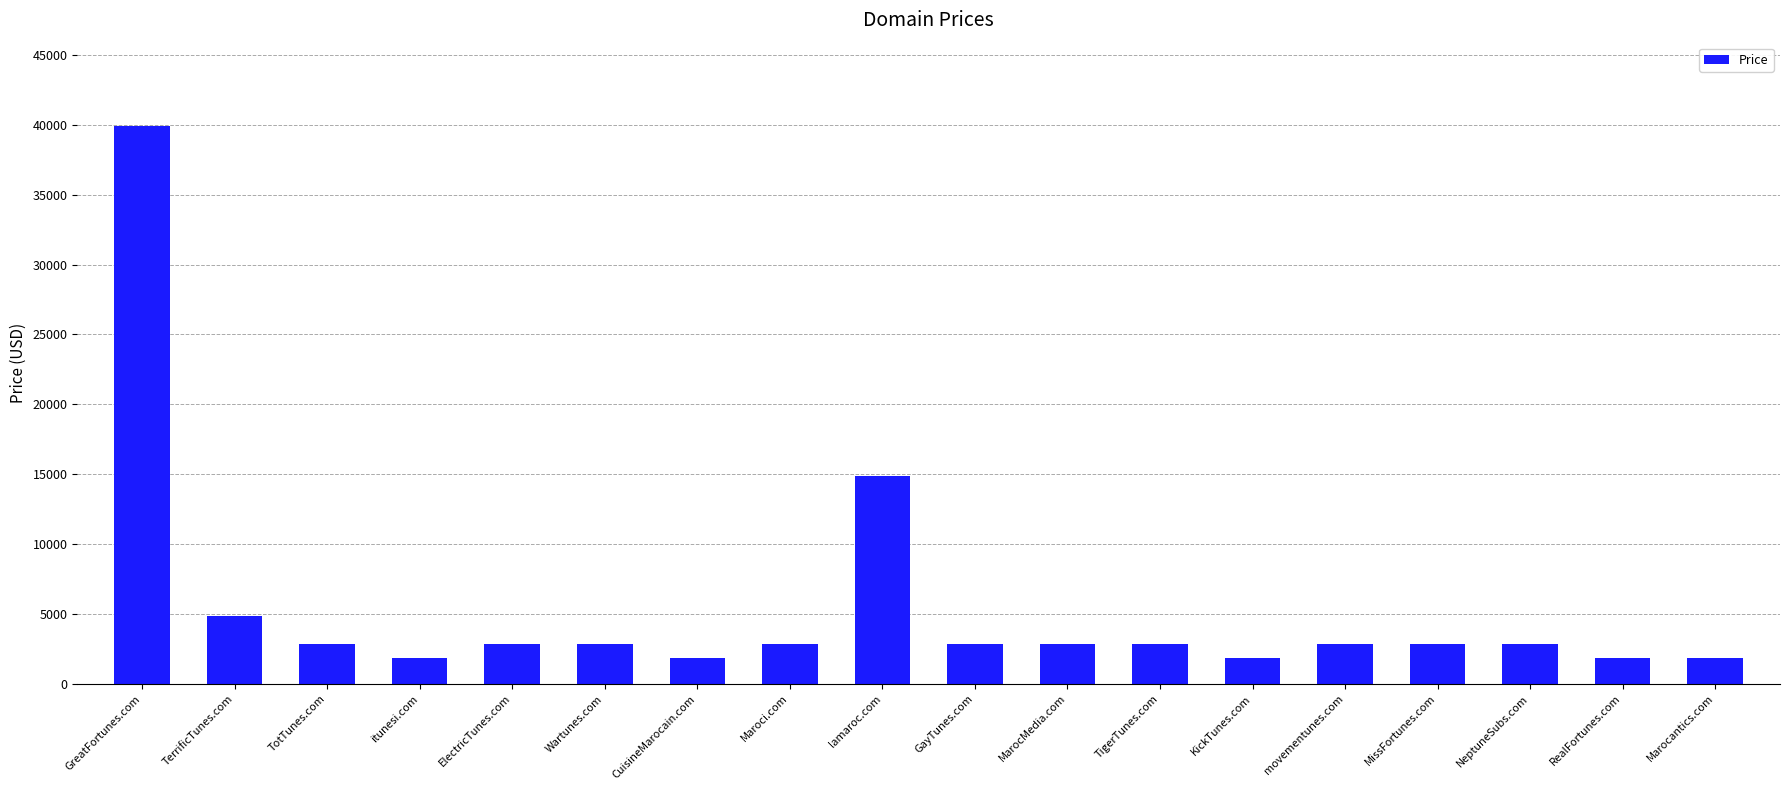

What is the average value?

5444